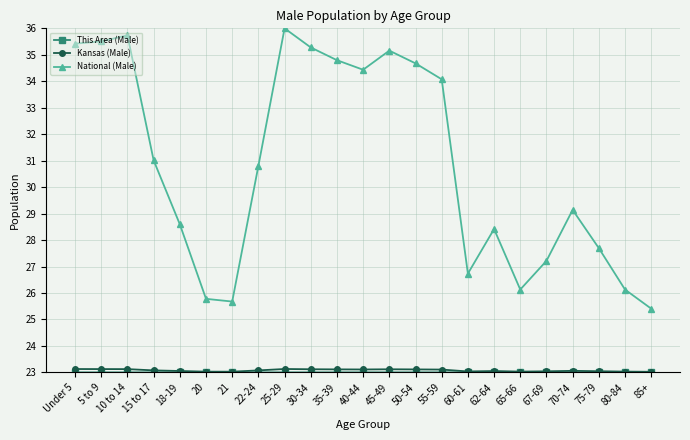

What is the difference between the highest and lowest values at 62-64?

5.4